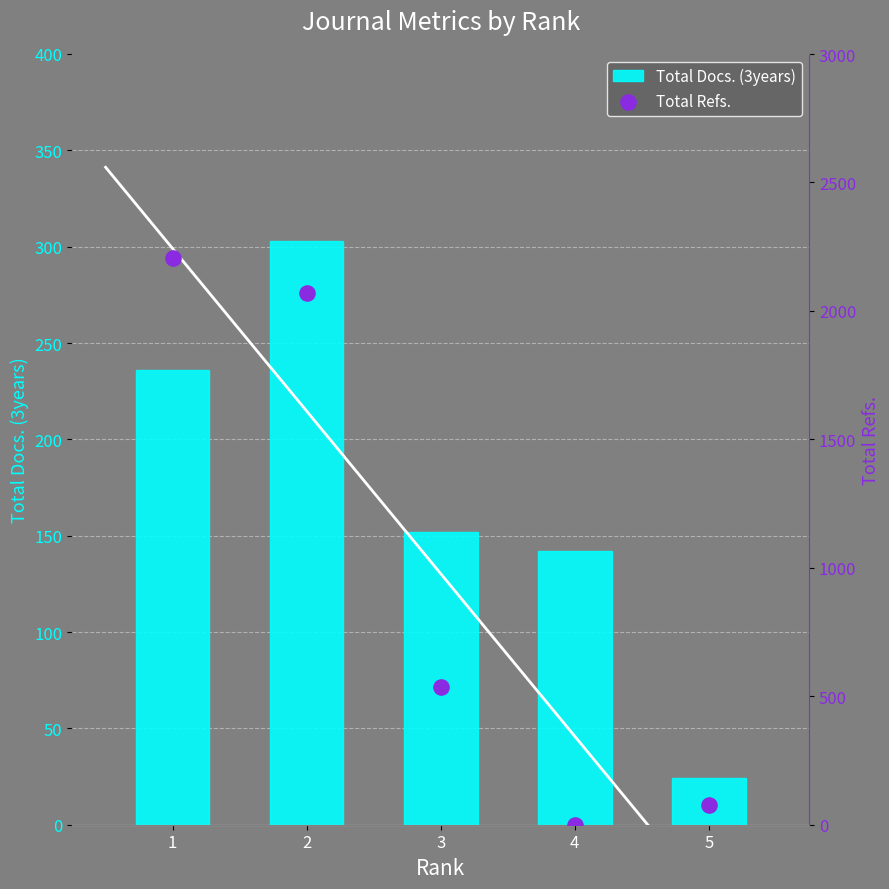

Which series contains the highest Y value?

Total Refs.